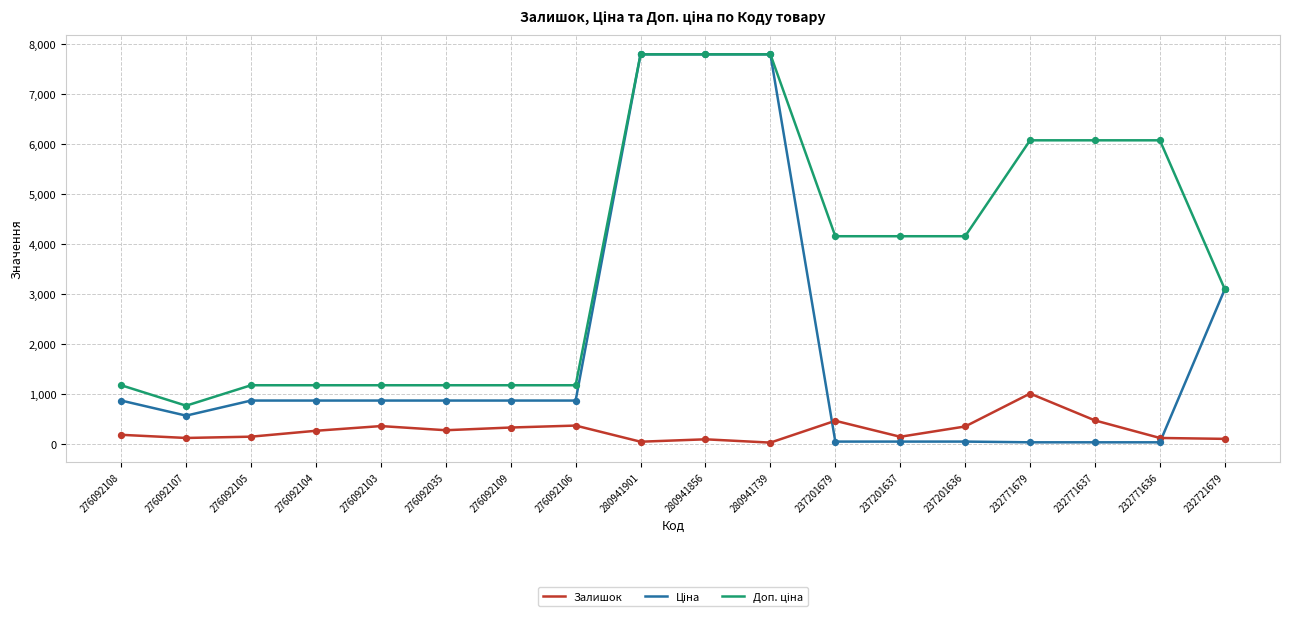

What is the total value across all series at 276092106?

2394.1